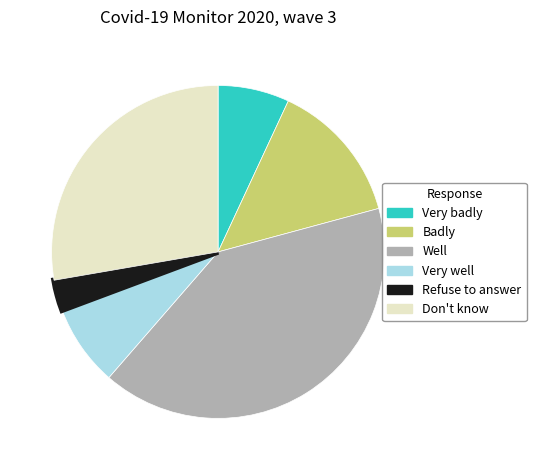

How many segments does this pie chart have?

6